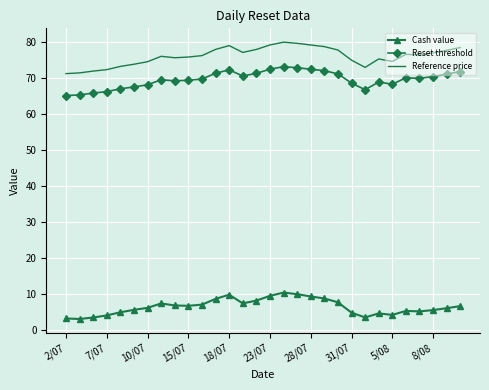

What are all the series names shown in the legend?

Cash value, Reset threshold, Reference price